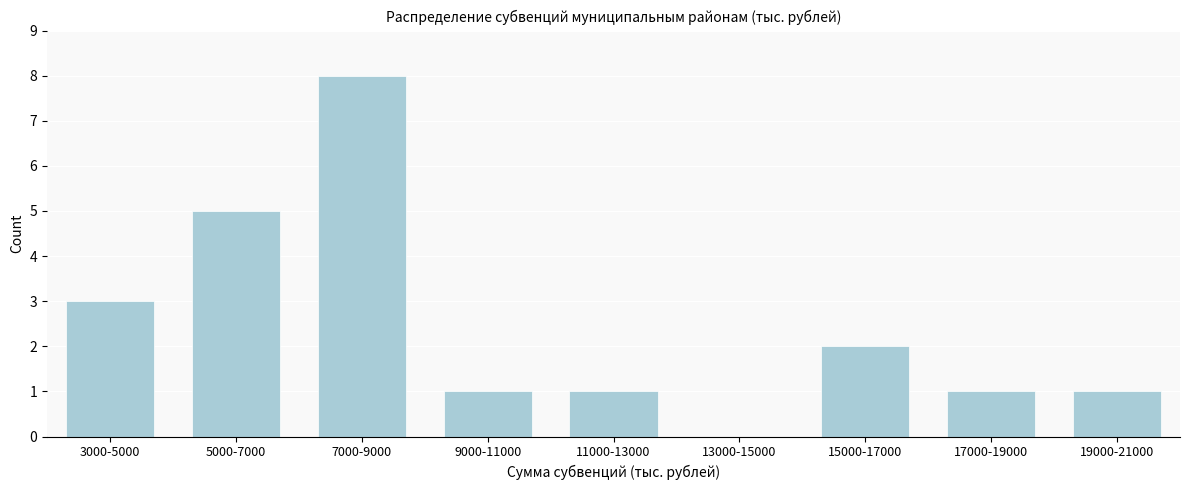

Reading right to left, transcribe all the data shown in this chart.

19000-21000=1	17000-19000=1	15000-17000=2	13000-15000=0	11000-13000=1	9000-11000=1	7000-9000=8	5000-7000=5	3000-5000=3